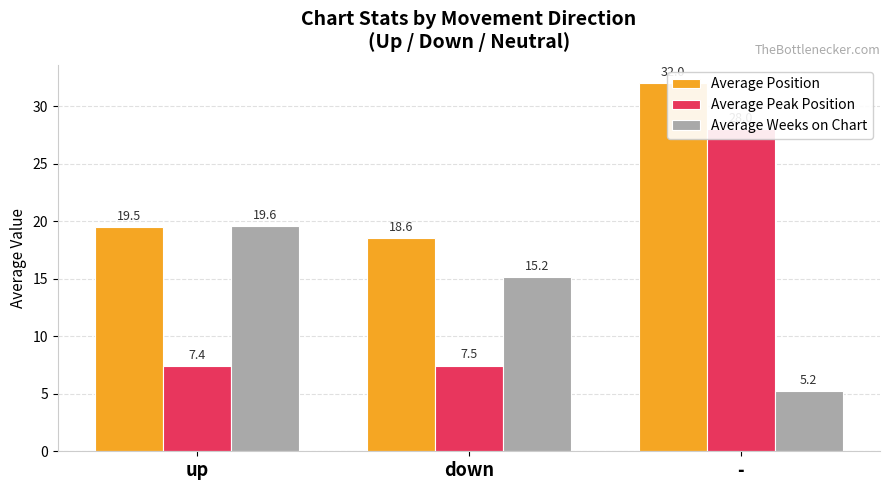

The value of Average Position at - is 49.3. True or false?

False